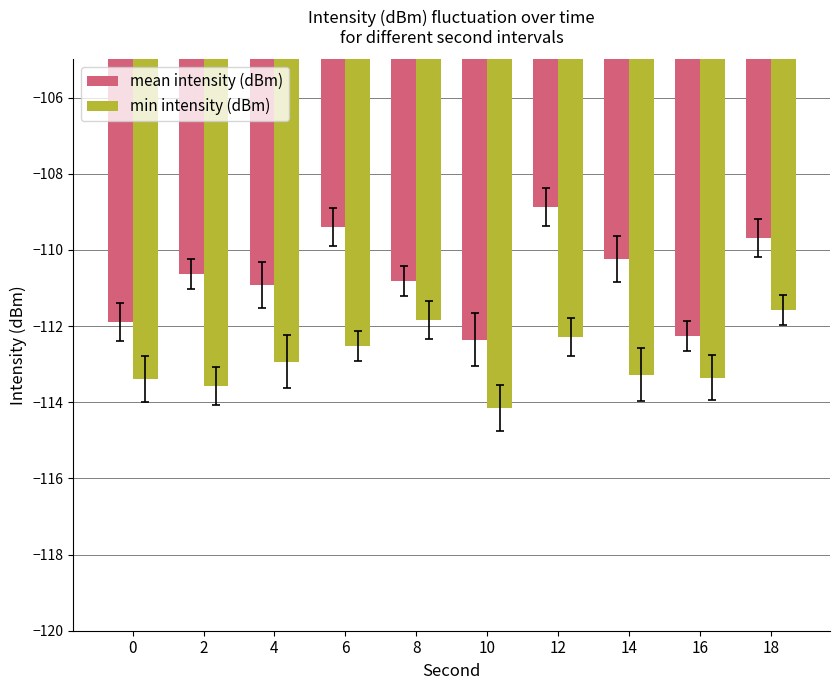

At which label does mean intensity (dBm) first exceed -110?

6